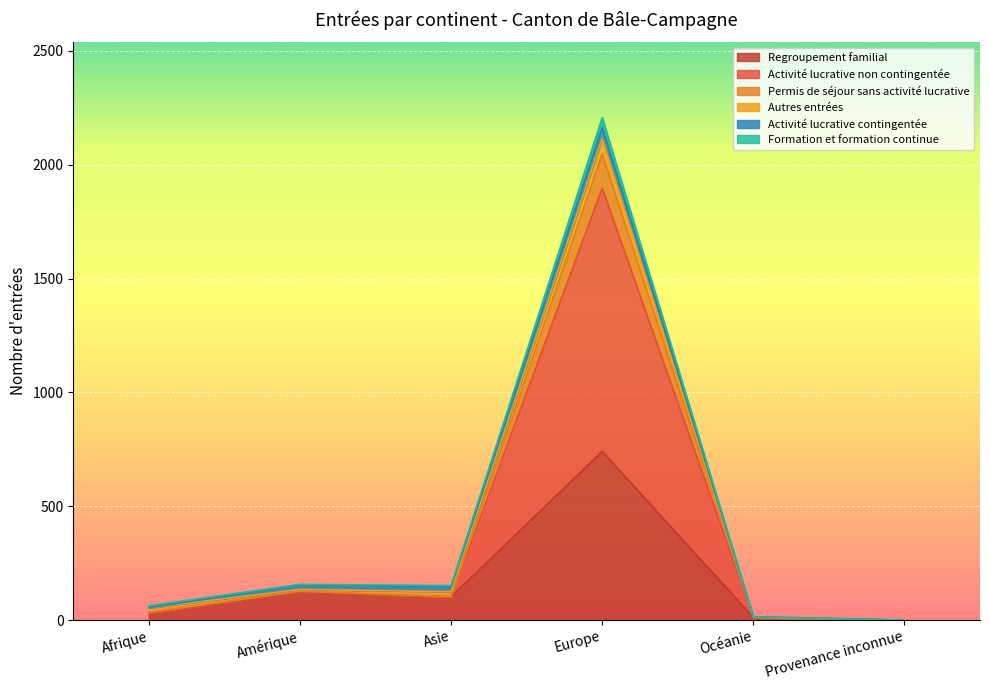

What is the label of the 3rd point from the left?

Asie